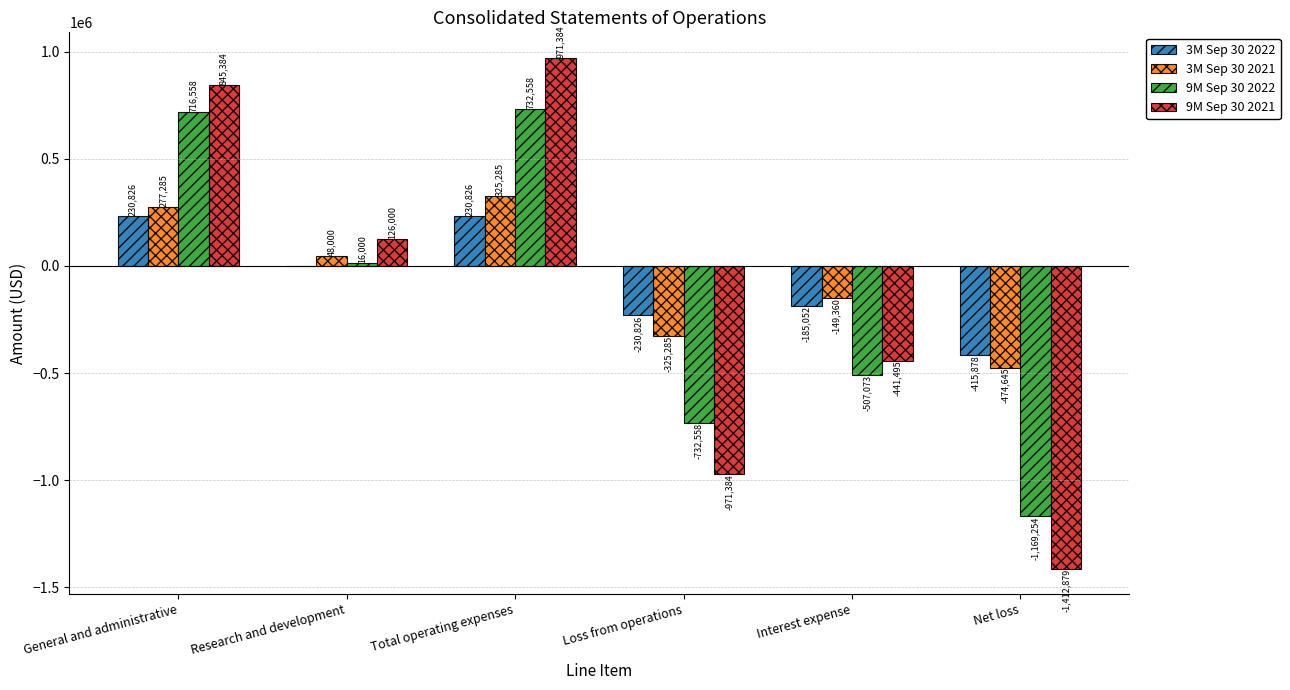

The 9M Sep 30 2021 series shows 1287043 at Total operating expenses. True or false?

False